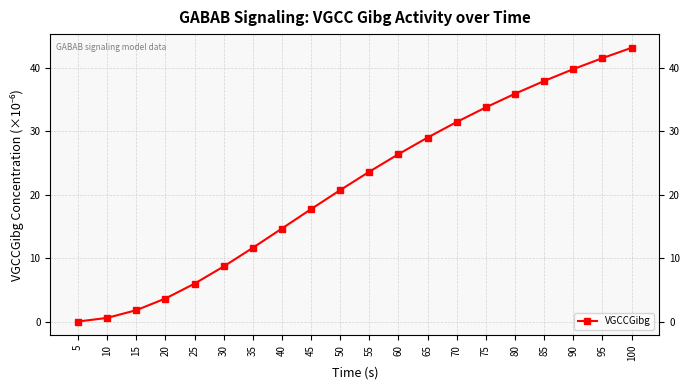

How many lines are shown in the chart?

1